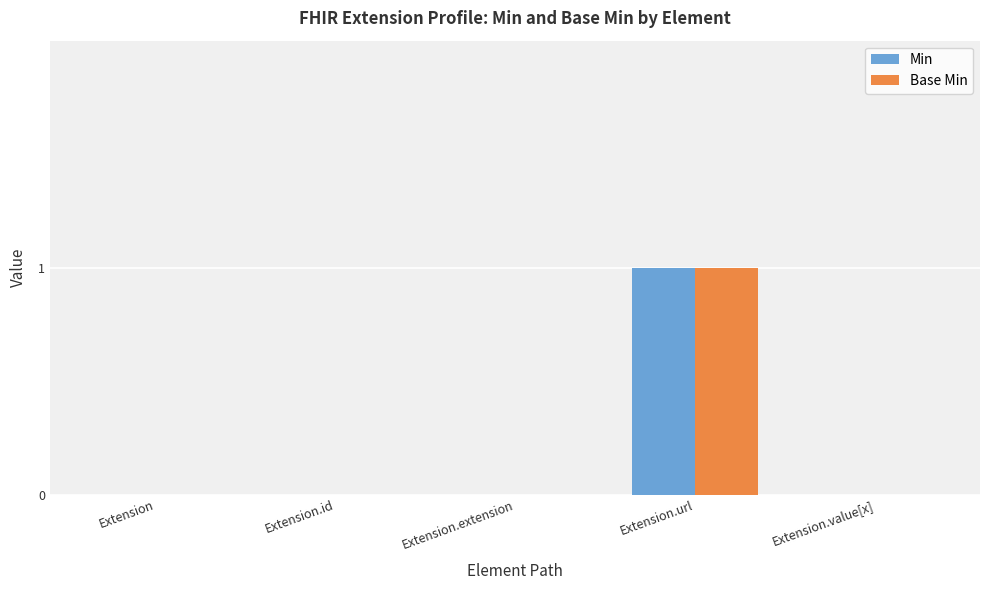

What are all the series names shown in the legend?

Min, Base Min